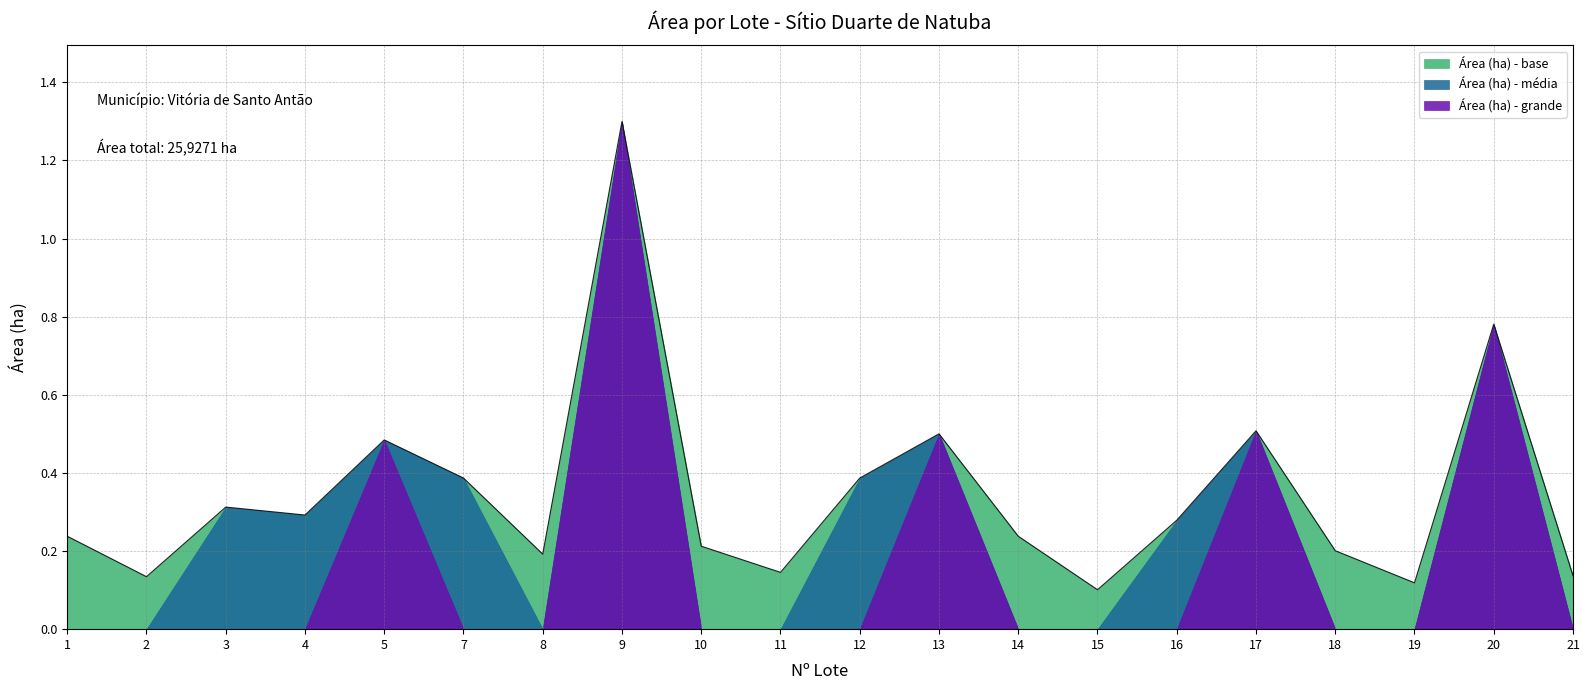

Reading left to right, transcribe all the data shown in this chart.

0.2	0.1	0.3	0.3	0.5	0.4	0.2	1.3	0.2	0.1	0.4	0.5	0.2	0.1	0.3	0.5	0.2	0.1	0.8	0.1